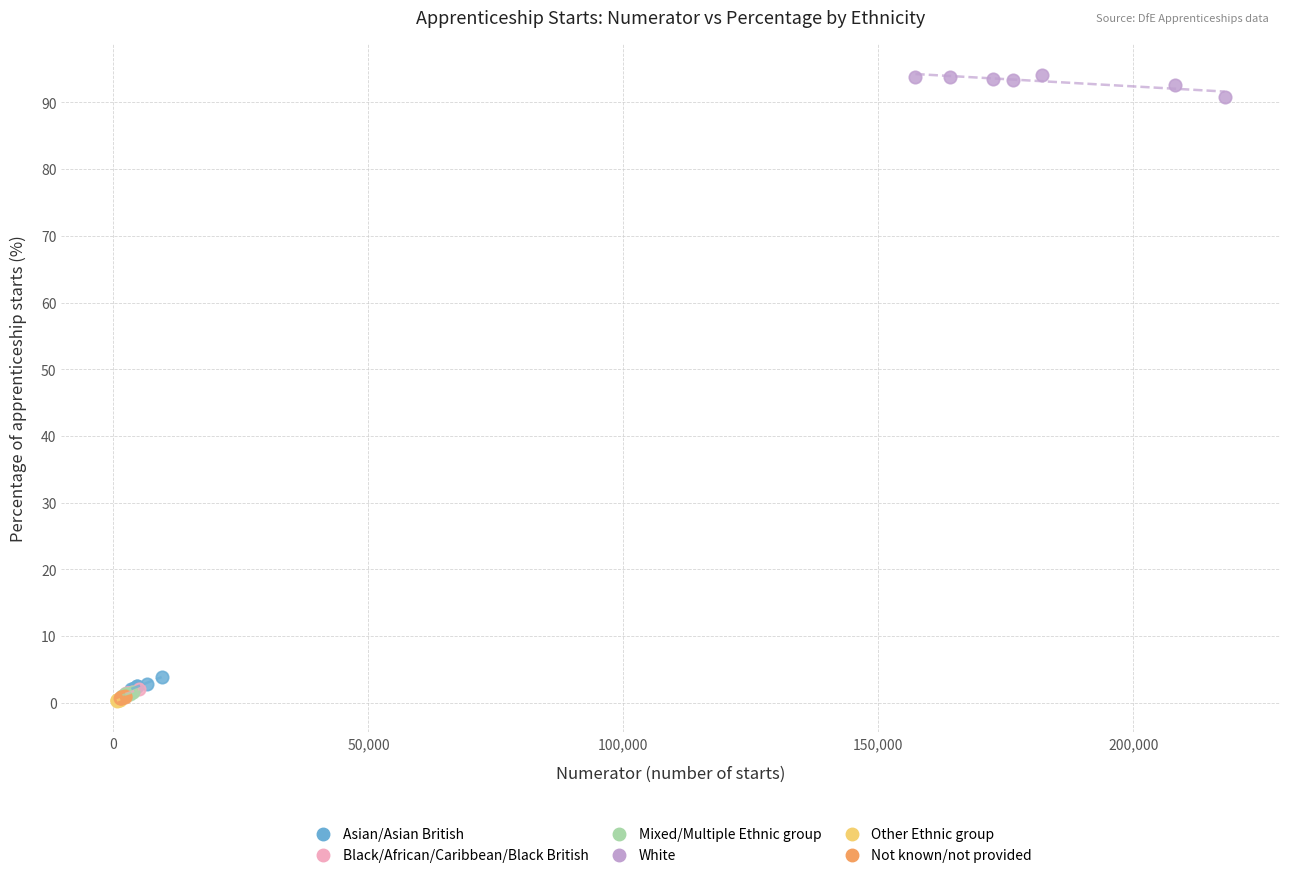

Which series has the largest Y range (max minus min)?

White